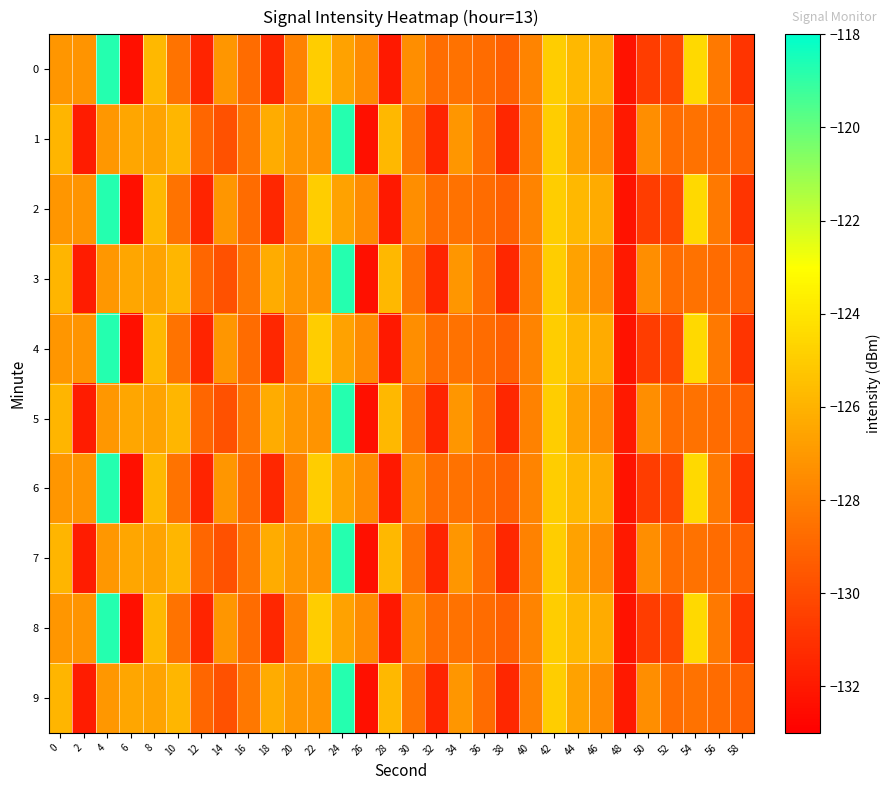

Reading right to left, transcribe all the data shown in this chart.

0: 58=-130.9	56=-128.2	54=-124.5	52=-130.2	50=-130.6	48=-132.2	46=-126.3	44=-125.8	42=-124.9	40=-127.8	38=-129.2	36=-128.7	34=-128.5	32=-128.7	30=-127.4	28=-132.0	26=-127.5	24=-126.6	22=-125.0	20=-127.9	18=-131.5	16=-128.8	14=-127.1	12=-131.5	10=-128.5	8=-125.8	6=-132.3	4=-118.7	2=-127.2	0=-127.1
1: 58=-129.2	56=-128.7	54=-128.5	52=-128.7	50=-127.4	48=-132.0	46=-127.5	44=-126.6	42=-125.0	40=-127.9	38=-131.5	36=-128.8	34=-127.1	32=-131.5	30=-128.5	28=-125.8	26=-132.3	24=-118.7	22=-127.2	20=-127.1	18=-126.2	16=-128.3	14=-129.8	12=-129.0	10=-125.8	8=-126.6	6=-126.5	4=-127.1	2=-131.9	0=-125.9
2: 58=-130.9	56=-128.2	54=-124.5	52=-130.2	50=-130.6	48=-132.2	46=-126.3	44=-125.8	42=-124.9	40=-127.8	38=-129.2	36=-128.7	34=-128.5	32=-128.7	30=-127.4	28=-132.0	26=-127.5	24=-126.6	22=-125.0	20=-127.9	18=-131.5	16=-128.8	14=-127.1	12=-131.5	10=-128.5	8=-125.8	6=-132.3	4=-118.7	2=-127.2	0=-127.1
3: 58=-129.2	56=-128.7	54=-128.5	52=-128.7	50=-127.4	48=-132.0	46=-127.5	44=-126.6	42=-125.0	40=-127.9	38=-131.5	36=-128.8	34=-127.1	32=-131.5	30=-128.5	28=-125.8	26=-132.3	24=-118.7	22=-127.2	20=-127.1	18=-126.2	16=-128.3	14=-129.8	12=-129.0	10=-125.8	8=-126.6	6=-126.5	4=-127.1	2=-131.9	0=-125.9
4: 58=-130.9	56=-128.2	54=-124.5	52=-130.2	50=-130.6	48=-132.2	46=-126.3	44=-125.8	42=-124.9	40=-127.8	38=-129.2	36=-128.7	34=-128.5	32=-128.7	30=-127.4	28=-132.0	26=-127.5	24=-126.6	22=-125.0	20=-127.9	18=-131.5	16=-128.8	14=-127.1	12=-131.5	10=-128.5	8=-125.8	6=-132.3	4=-118.7	2=-127.2	0=-127.1
5: 58=-129.2	56=-128.7	54=-128.5	52=-128.7	50=-127.4	48=-132.0	46=-127.5	44=-126.6	42=-125.0	40=-127.9	38=-131.5	36=-128.8	34=-127.1	32=-131.5	30=-128.5	28=-125.8	26=-132.3	24=-118.7	22=-127.2	20=-127.1	18=-126.2	16=-128.3	14=-129.8	12=-129.0	10=-125.8	8=-126.6	6=-126.5	4=-127.1	2=-131.9	0=-125.9
6: 58=-130.9	56=-128.2	54=-124.5	52=-130.2	50=-130.6	48=-132.2	46=-126.3	44=-125.8	42=-124.9	40=-127.8	38=-129.2	36=-128.7	34=-128.5	32=-128.7	30=-127.4	28=-132.0	26=-127.5	24=-126.6	22=-125.0	20=-127.9	18=-131.5	16=-128.8	14=-127.1	12=-131.5	10=-128.5	8=-125.8	6=-132.3	4=-118.7	2=-127.2	0=-127.1
7: 58=-129.2	56=-128.7	54=-128.5	52=-128.7	50=-127.4	48=-132.0	46=-127.5	44=-126.6	42=-125.0	40=-127.9	38=-131.5	36=-128.8	34=-127.1	32=-131.5	30=-128.5	28=-125.8	26=-132.3	24=-118.7	22=-127.2	20=-127.1	18=-126.2	16=-128.3	14=-129.8	12=-129.0	10=-125.8	8=-126.6	6=-126.5	4=-127.1	2=-131.9	0=-125.9
8: 58=-130.9	56=-128.2	54=-124.5	52=-130.2	50=-130.6	48=-132.2	46=-126.3	44=-125.8	42=-124.9	40=-127.8	38=-129.2	36=-128.7	34=-128.5	32=-128.7	30=-127.4	28=-132.0	26=-127.5	24=-126.6	22=-125.0	20=-127.9	18=-131.5	16=-128.8	14=-127.1	12=-131.5	10=-128.5	8=-125.8	6=-132.3	4=-118.7	2=-127.2	0=-127.1
9: 58=-129.2	56=-128.7	54=-128.5	52=-128.7	50=-127.4	48=-132.0	46=-127.5	44=-126.6	42=-125.0	40=-127.9	38=-131.5	36=-128.8	34=-127.1	32=-131.5	30=-128.5	28=-125.8	26=-132.3	24=-118.7	22=-127.2	20=-127.1	18=-126.2	16=-128.3	14=-129.8	12=-129.0	10=-125.8	8=-126.6	6=-126.5	4=-127.1	2=-131.9	0=-125.9